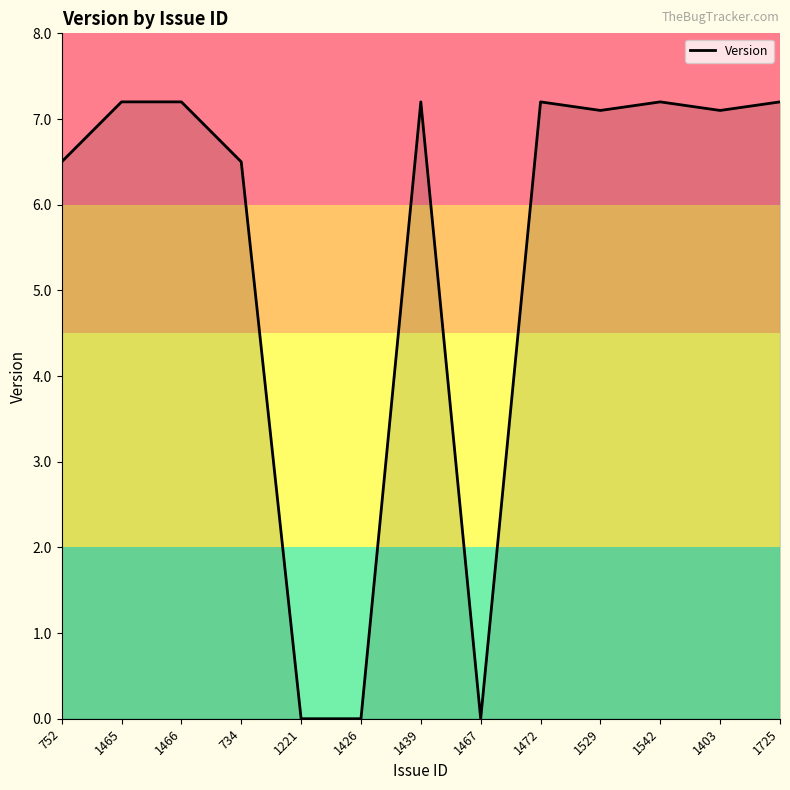

What is the greatest value displayed?

7.2